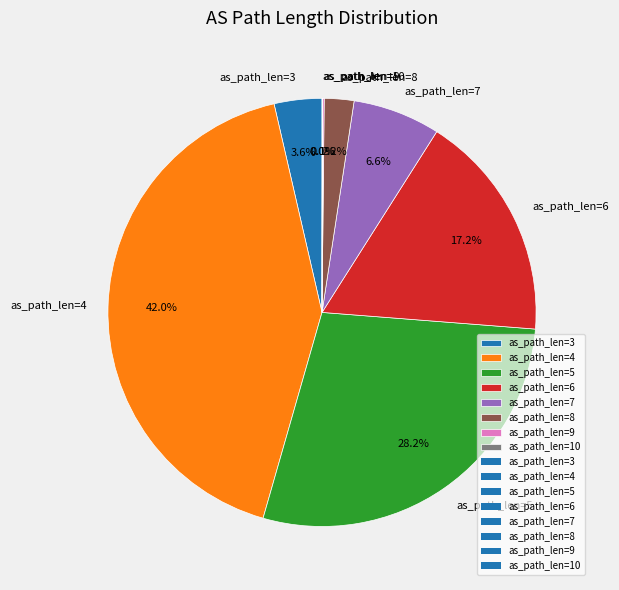

How much of the chart is everything except as_path_len=7?

93.4%